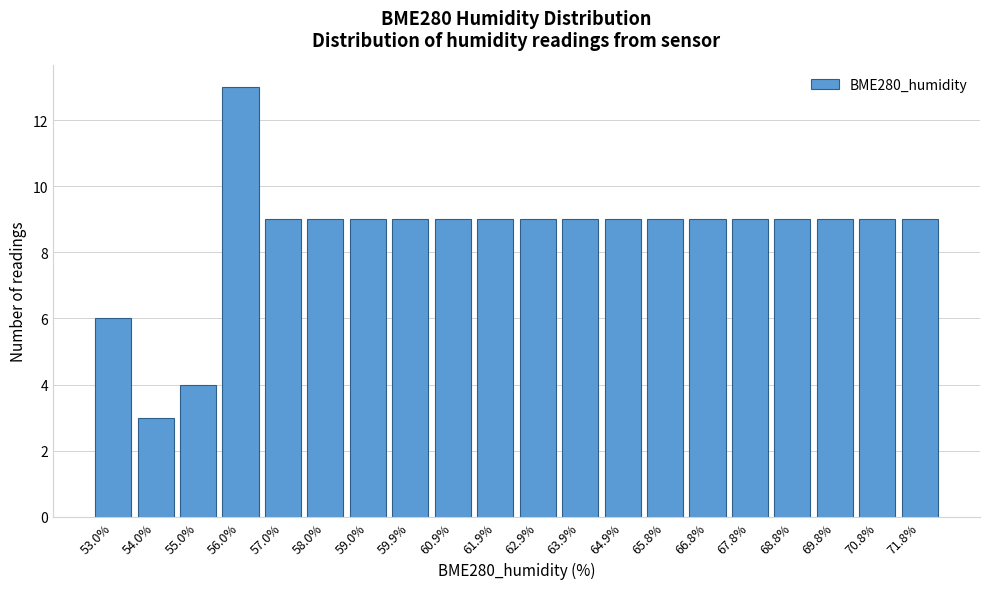

Reading right to left, transcribe all the data shown in this chart.

71.8%=9	70.8%=9	69.8%=9	68.8%=9	67.8%=9	66.8%=9	65.8%=9	64.9%=9	63.9%=9	62.9%=9	61.9%=9	60.9%=9	59.9%=9	59.0%=9	58.0%=9	57.0%=9	56.0%=13	55.0%=4	54.0%=3	53.0%=6